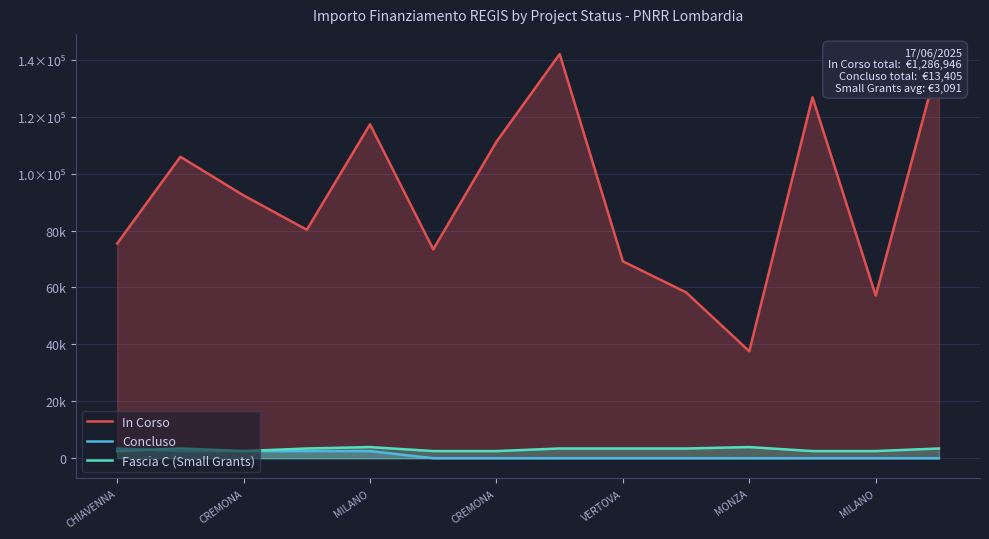

What is the spread (max minus min) of values at 7?

142004.3